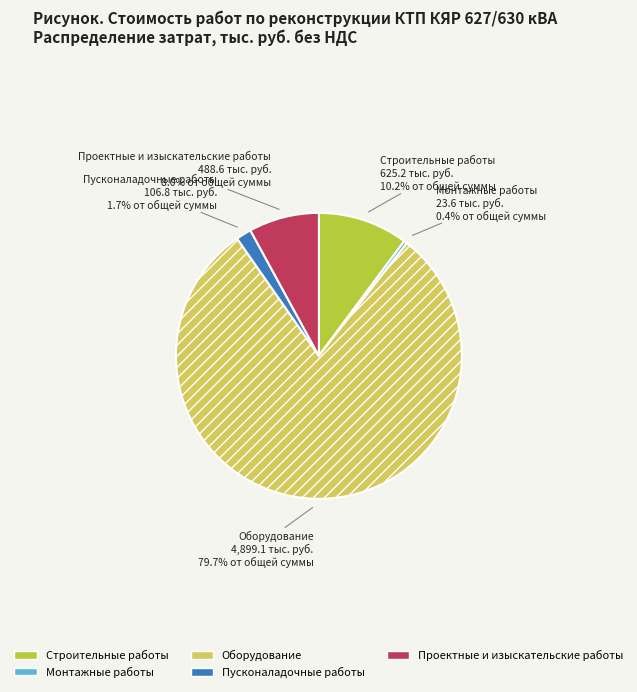

Which has a higher value, Пусконаладочные работы or Оборудование?

Оборудование